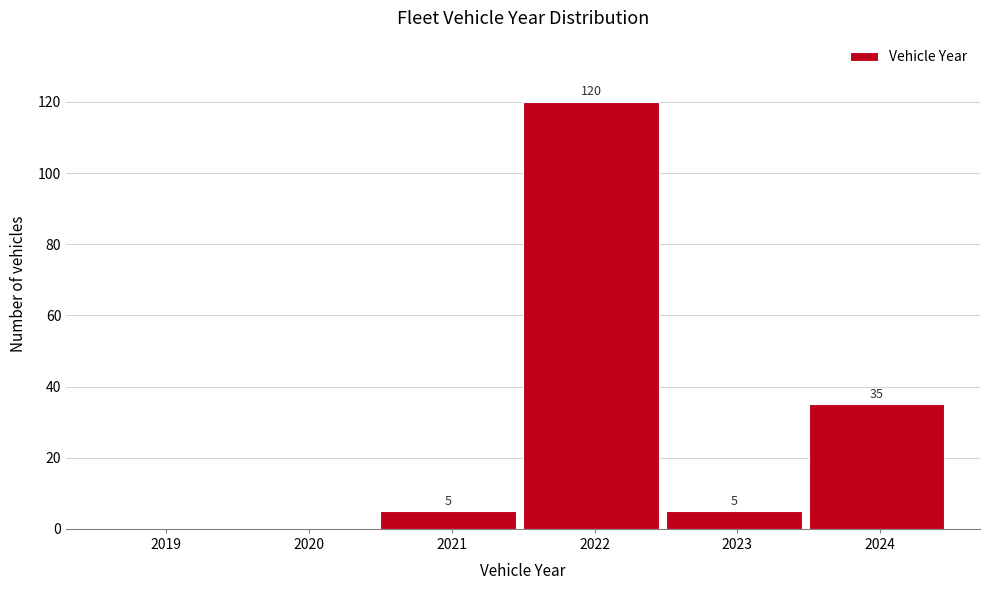

Reading right to left, list all the values displayed in this chart.

2024=35	2023=5	2022=120	2021=5	2020=0	2019=0